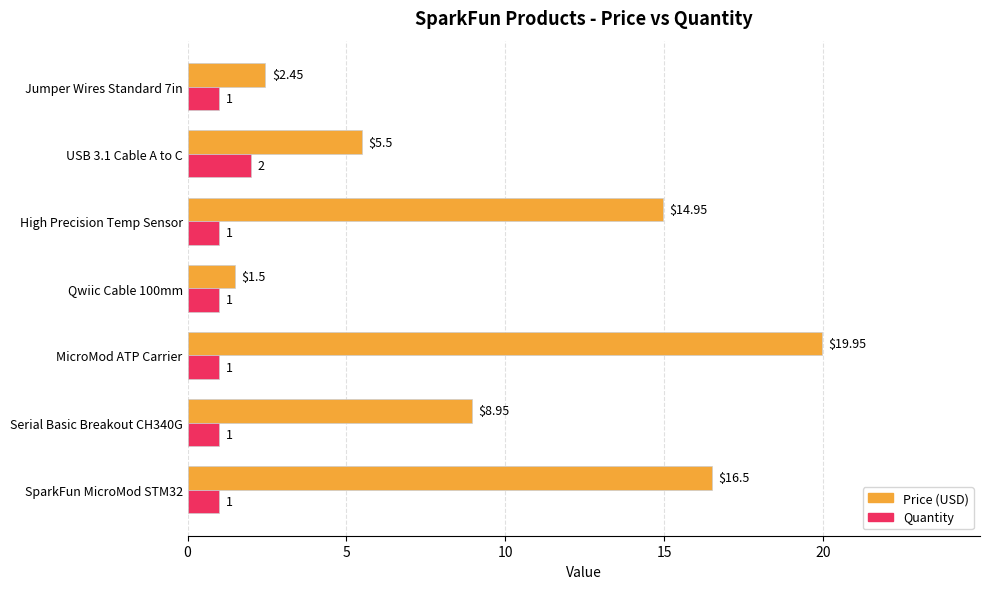

Which series has the widest spread of values?

Price (USD)